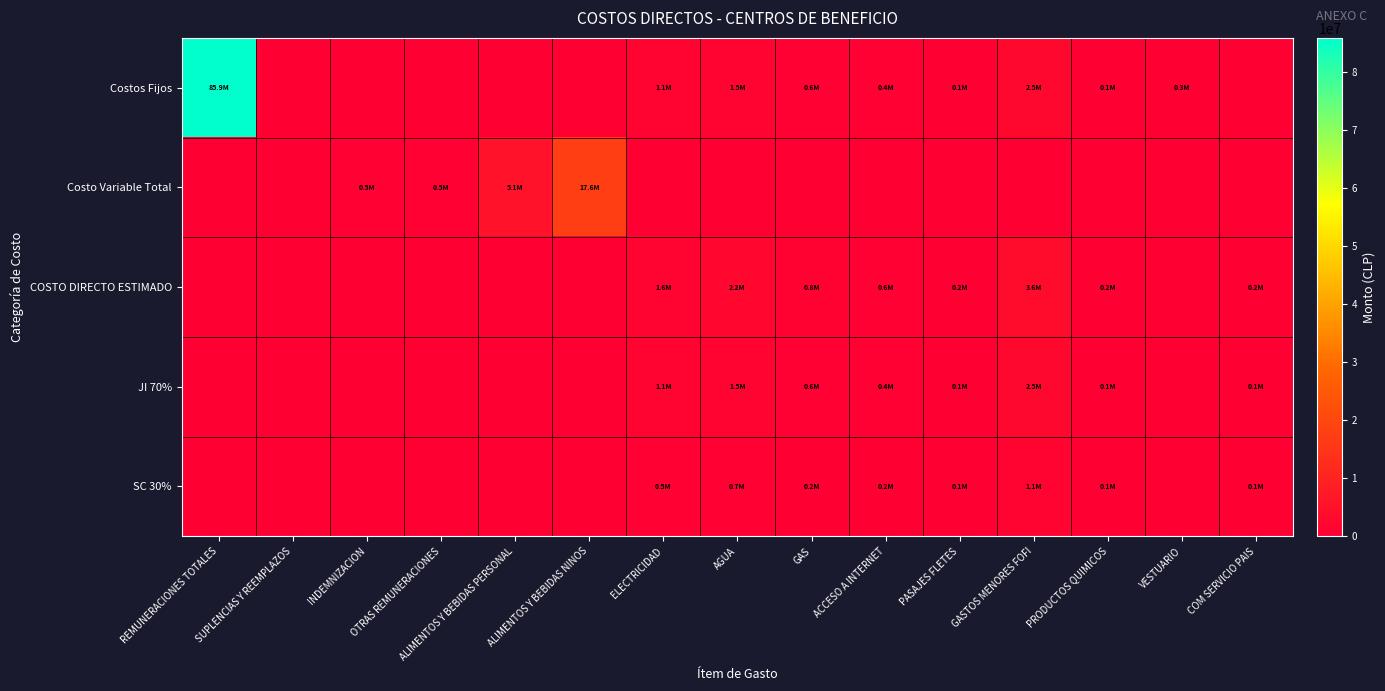

What is the spread (max minus min) of values at REMUNERACIONES TOTALES?

85889283.4